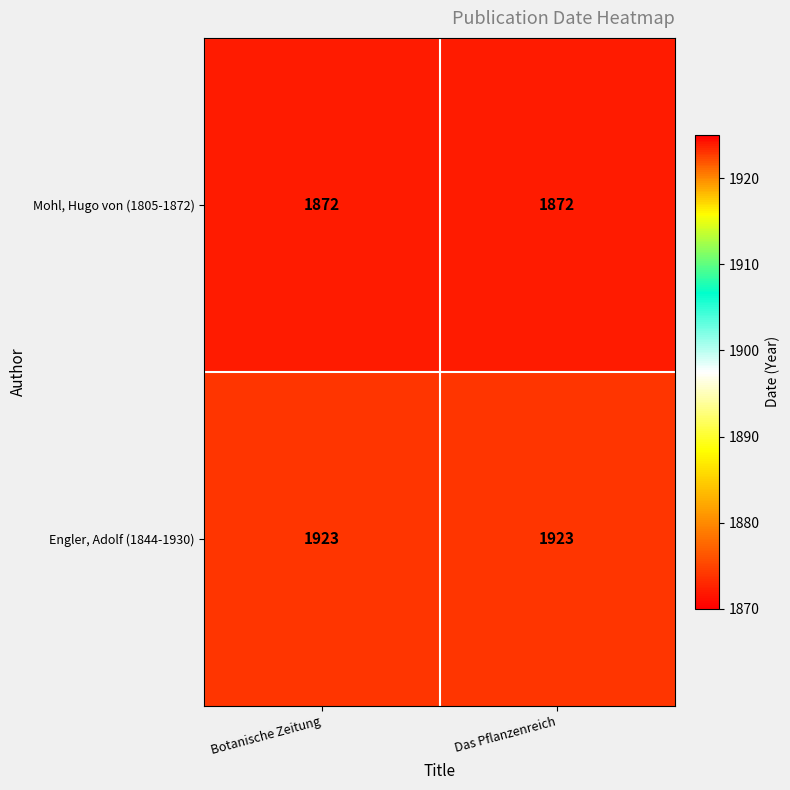

What is the highest value of the Mohl, Hugo von (1805-1872) series?

1872